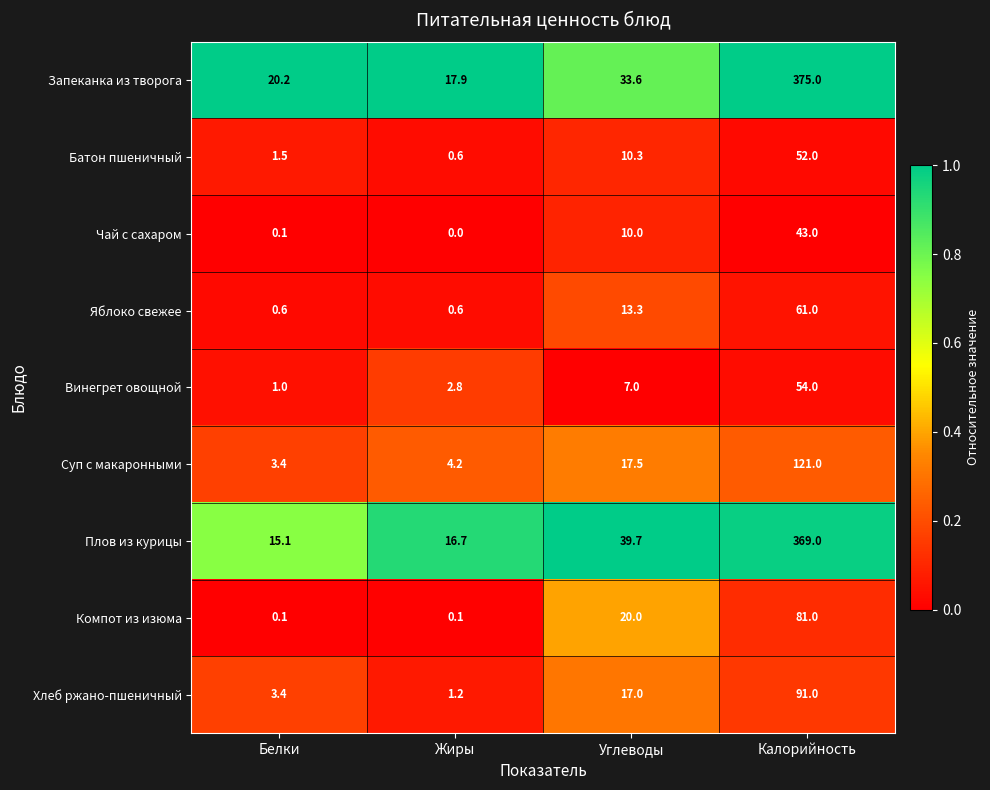

What is the sum of the Плов из курицы values at Жиры and Углеводы?

56.4